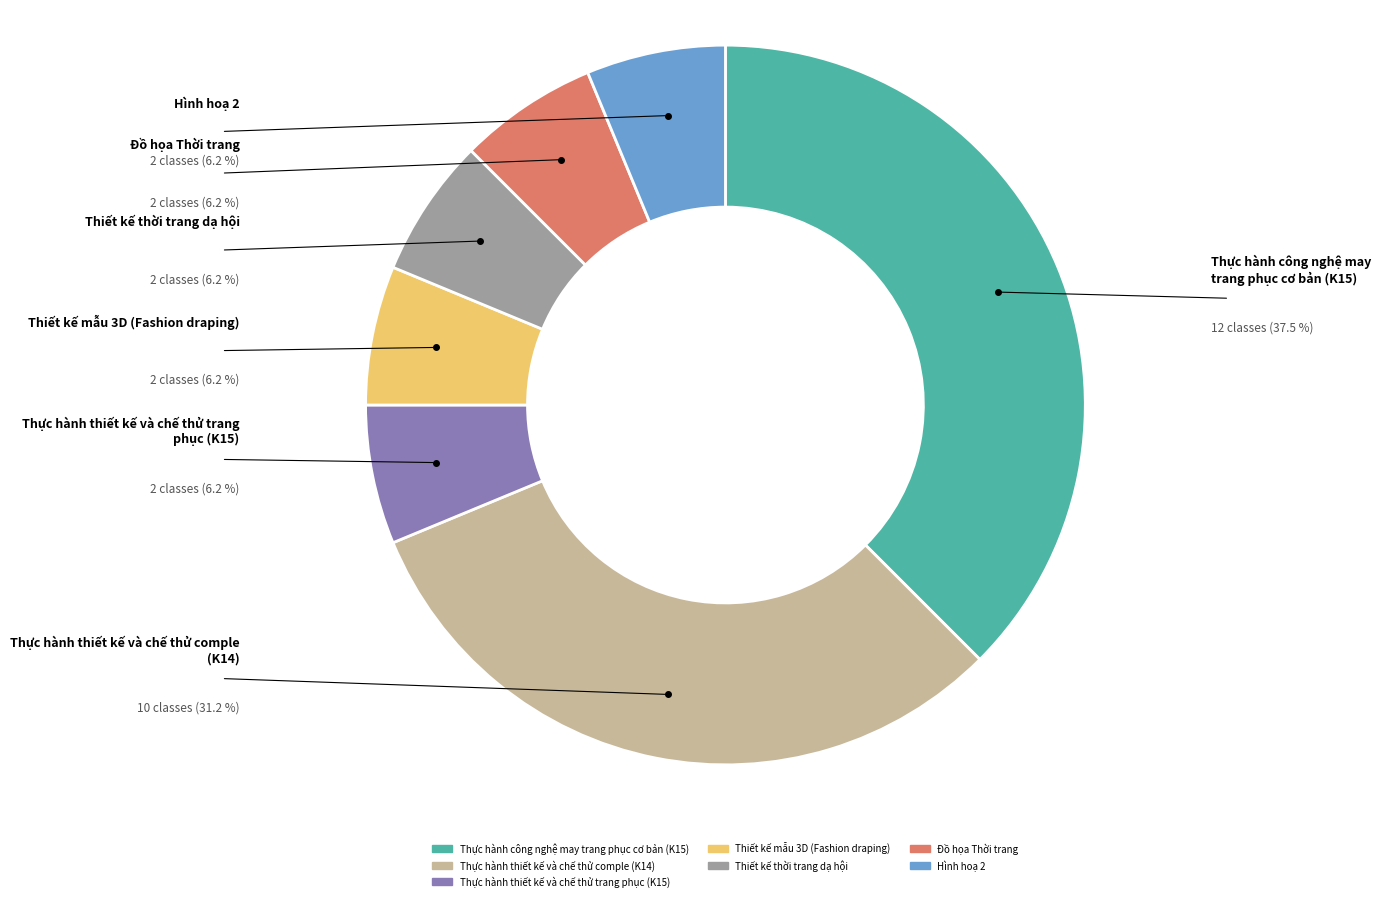

Approximately how many times larger is the value at Thiết kế thời trang dạ hội compared to Đồ họa Thời trang?

1.0